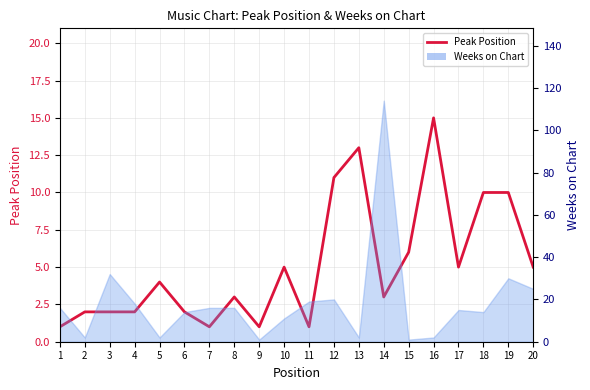

What is the change in value from 9 to 19?

+9